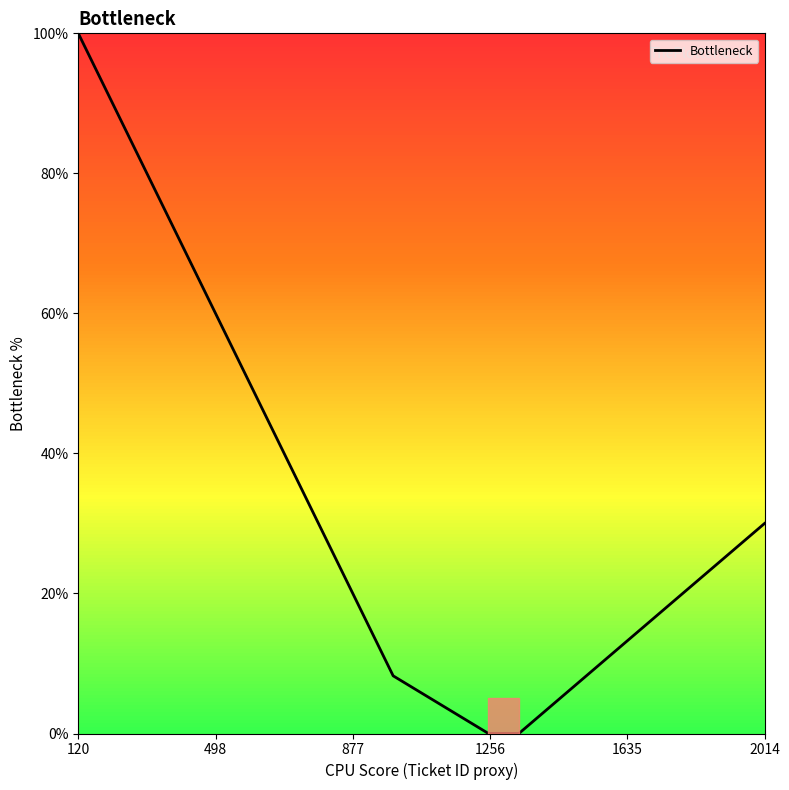

What is the maximum value shown in the chart?

100.0